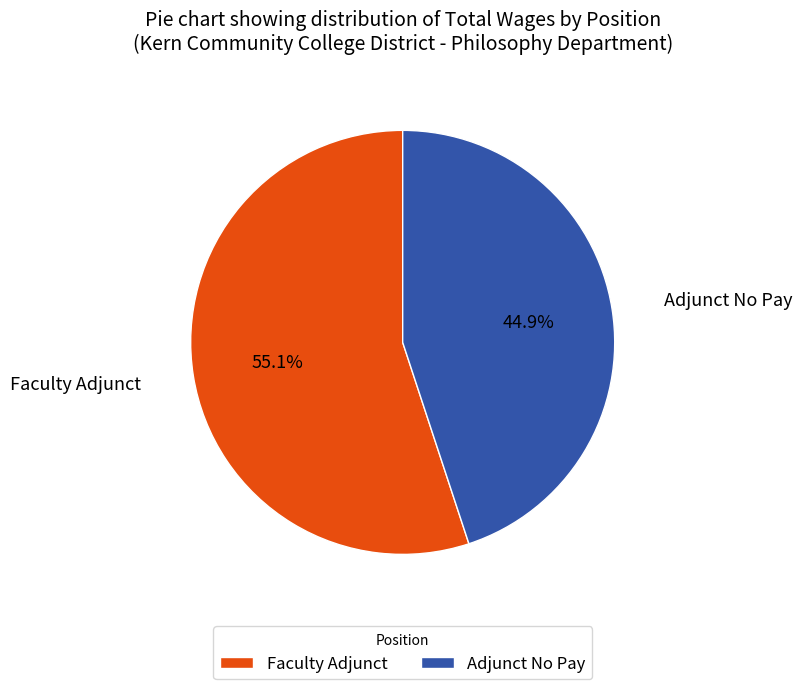

To the nearest percent, what is the average slice percentage?

50%